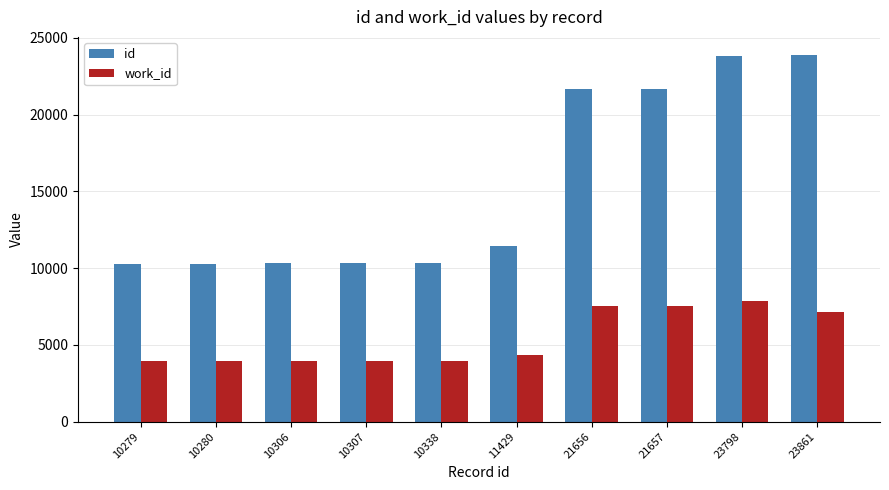

What is the minimum value shown in the chart?

3953